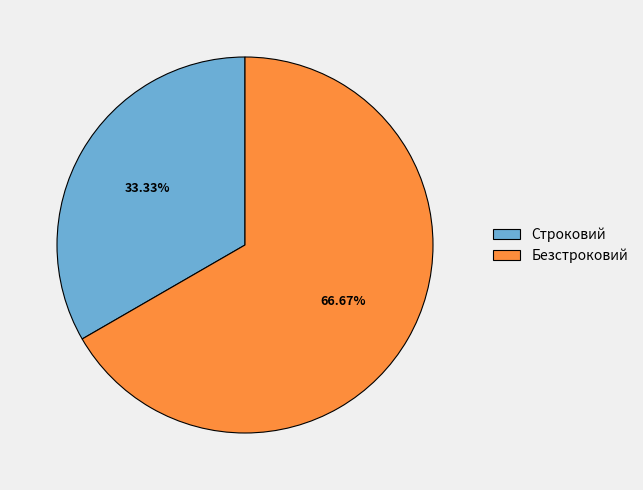

What is the majority slice?

Безстроковий